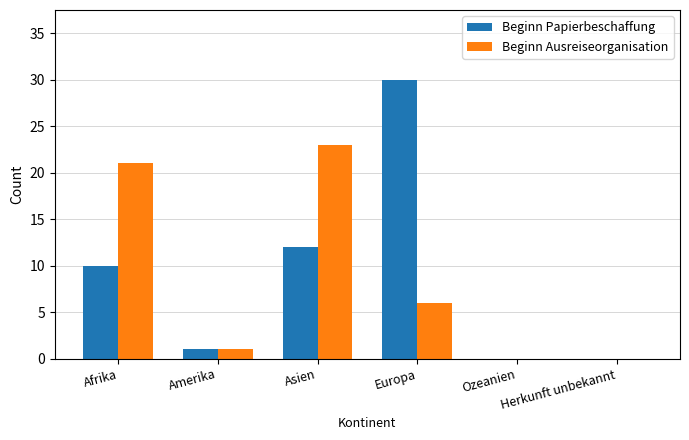

What is the maximum value for Beginn Ausreiseorganisation?

23